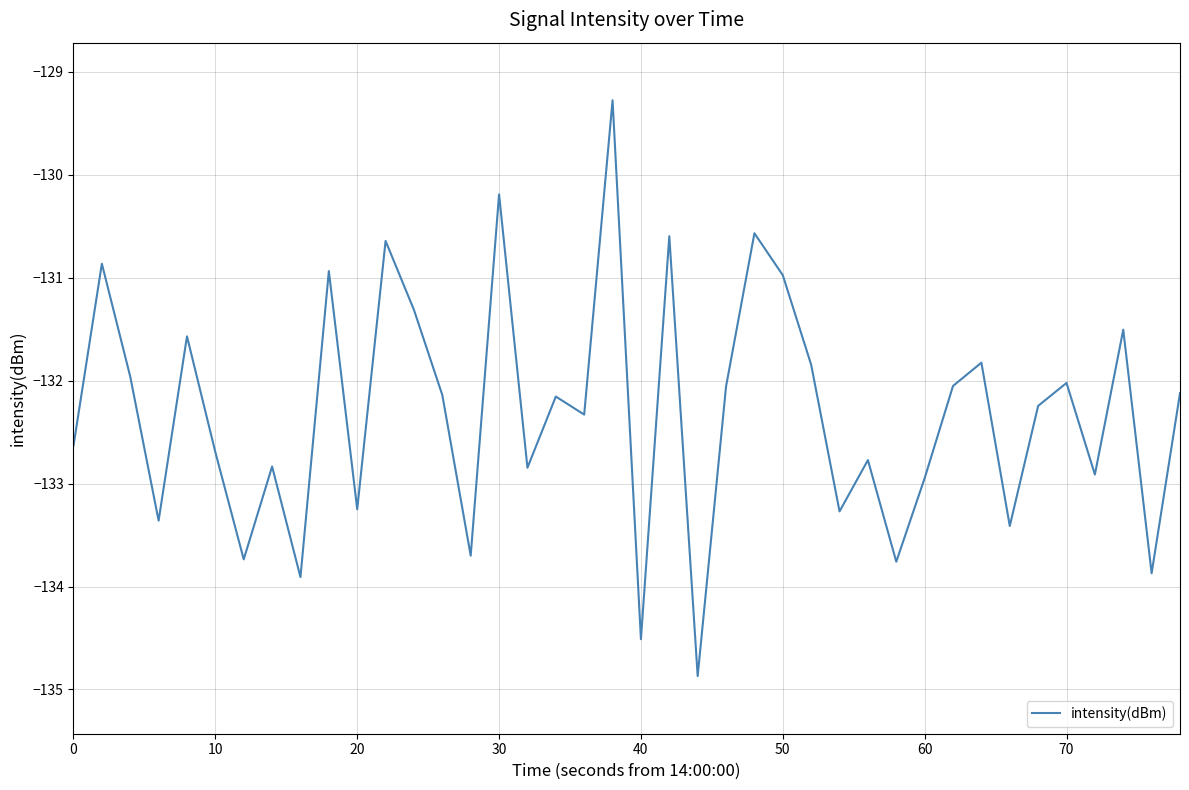

What is the smallest value displayed?

-134.9